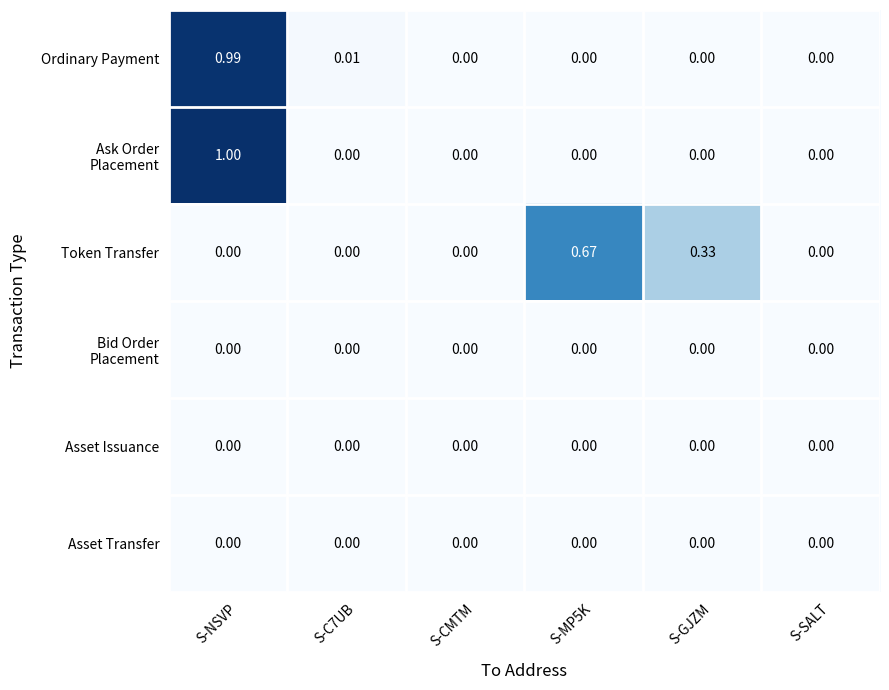

At which category is the sum across all series the highest?

S-NSVP